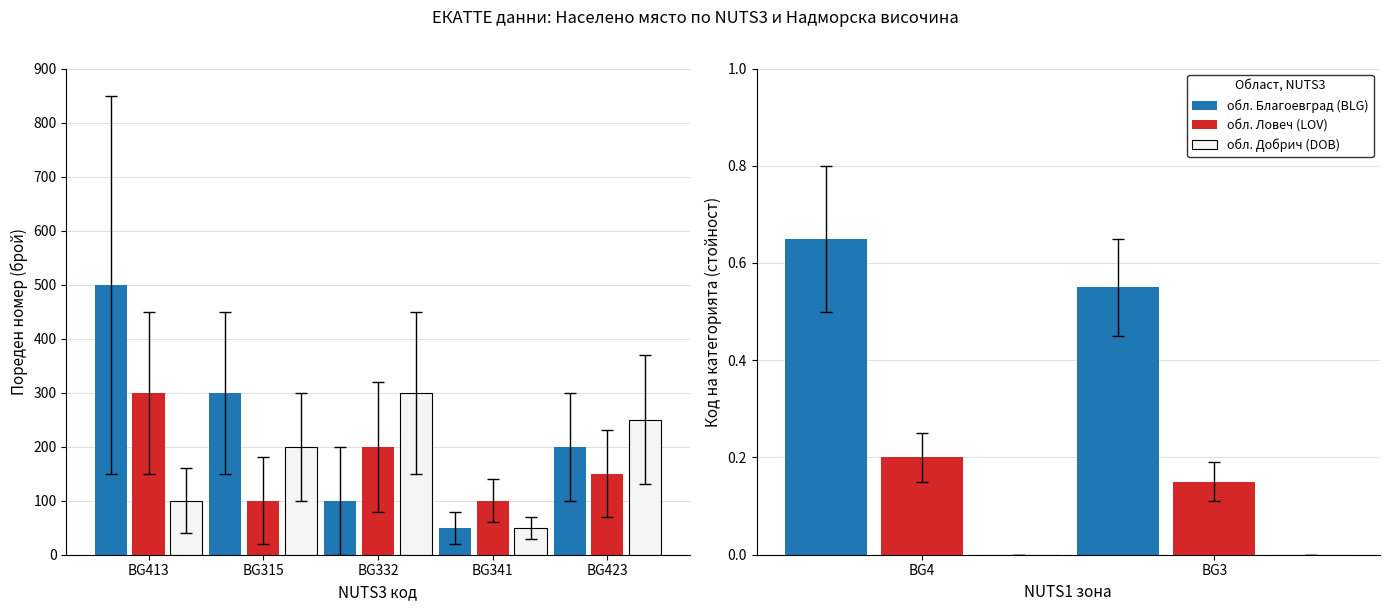

How many groups of bars are there?

2